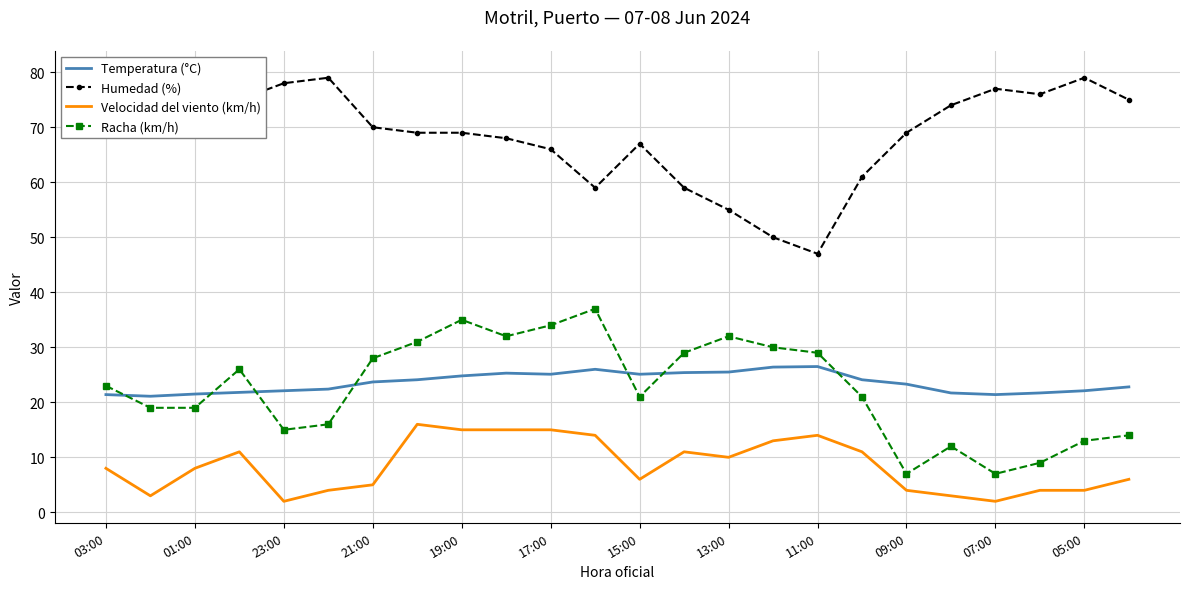

True or false: Racha (km/h) and Velocidad del viento (km/h) intersect in this chart.

False